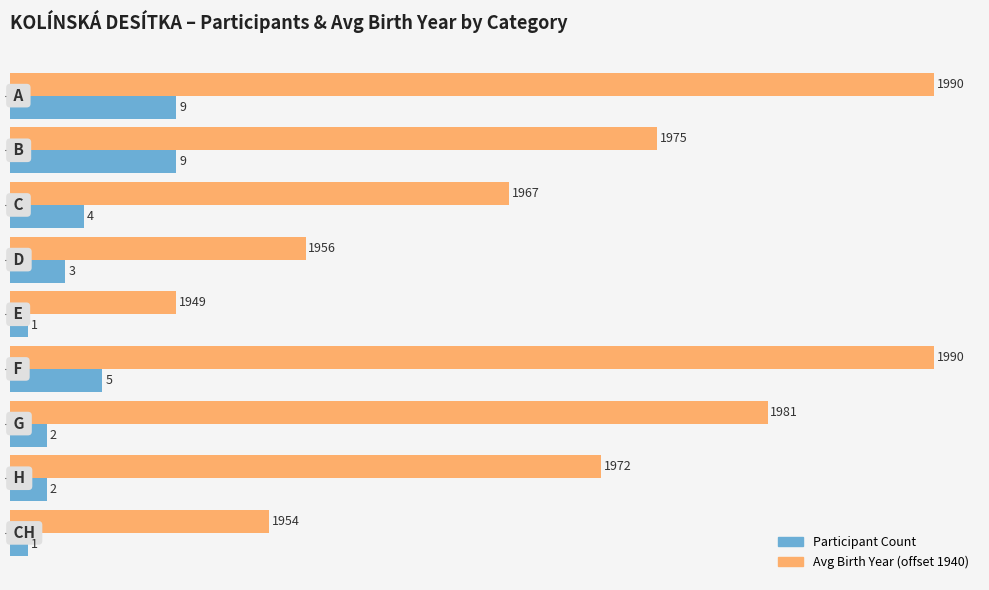

How many Participant Count values are between 2 and 5?

5